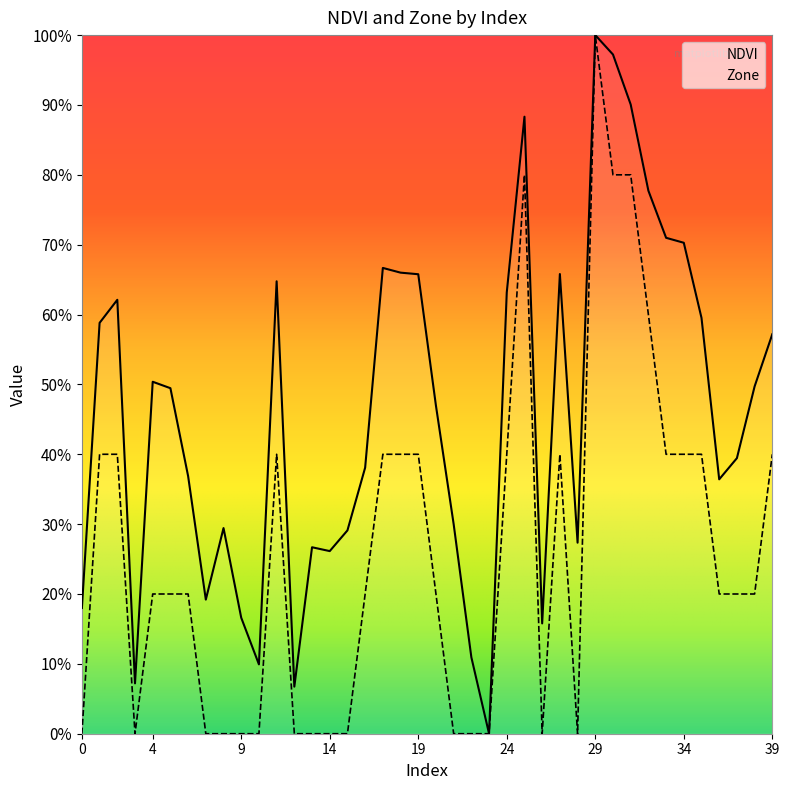

Is this an area chart (filled region under the line)?

No